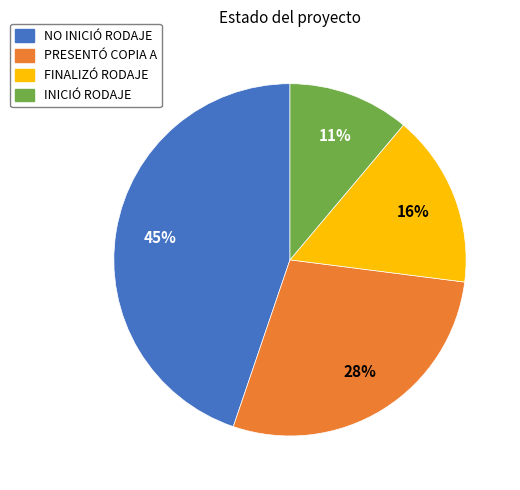

What is the largest slice in the pie chart?

NO INICIÓ RODAJE